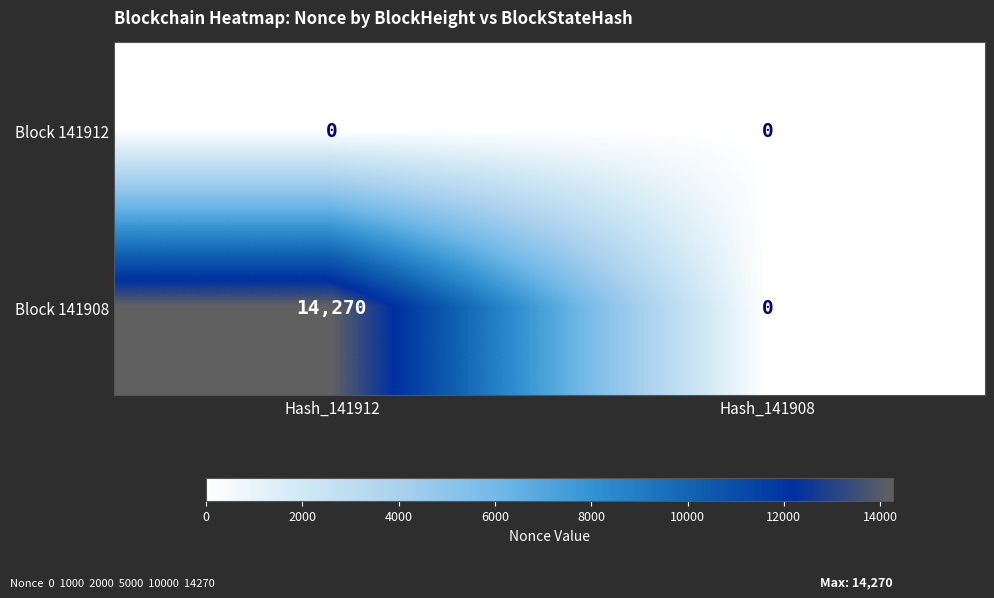

Reading left to right, list all the values displayed in this chart.

Block 141912: Hash_141912=0	Hash_141908=0
Block 141908: Hash_141912=14270	Hash_141908=0